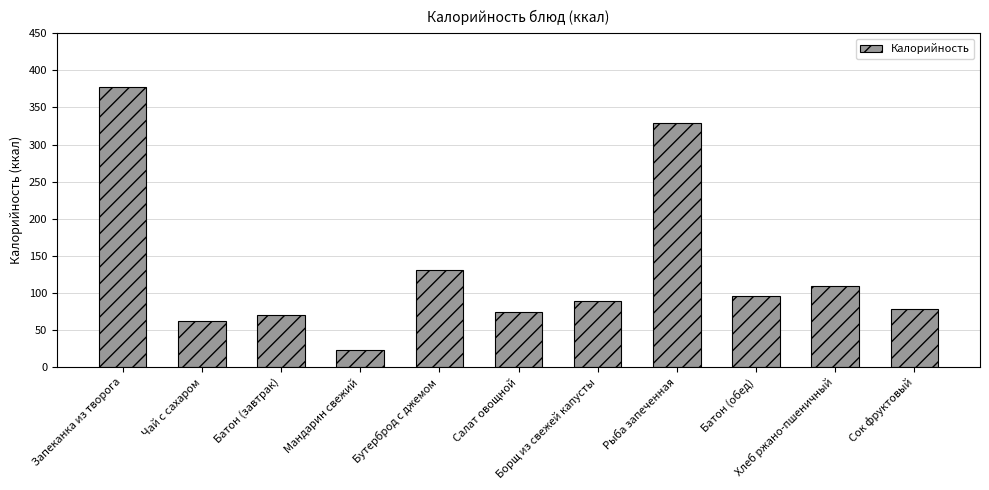

What is the ratio of the value at Борщ из свежей капусты to the value at Бутерброд с джемом?

0.7